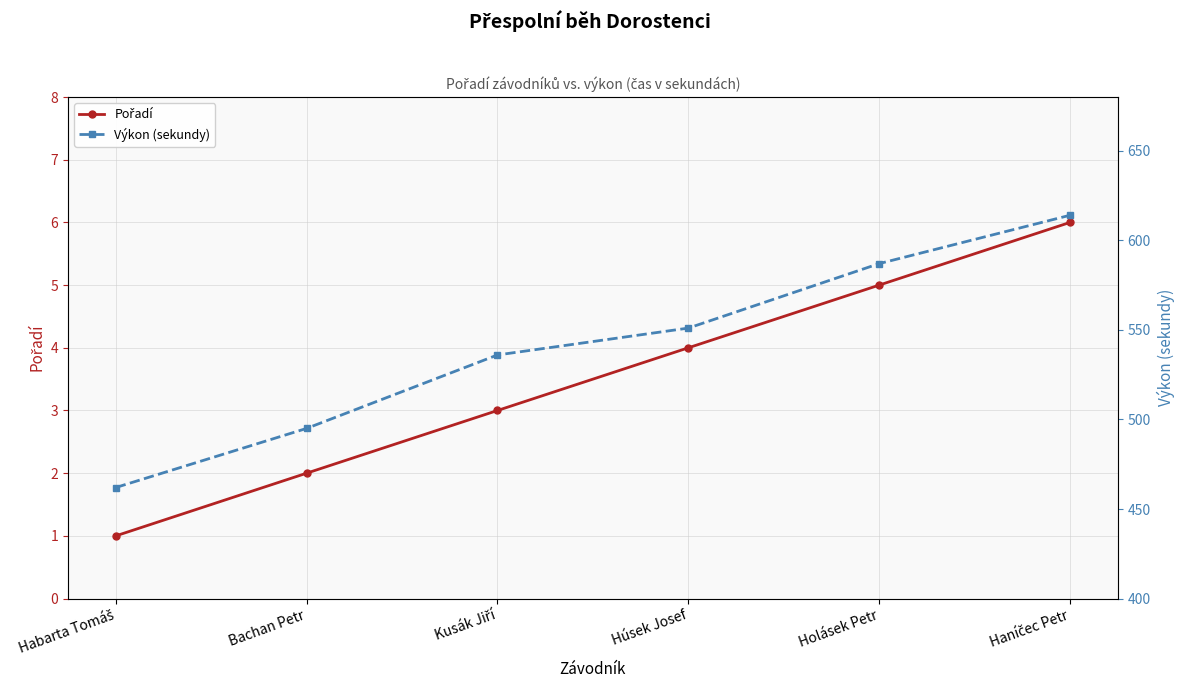

At which label is Pořadí closest to 3?

Kusák Jiří